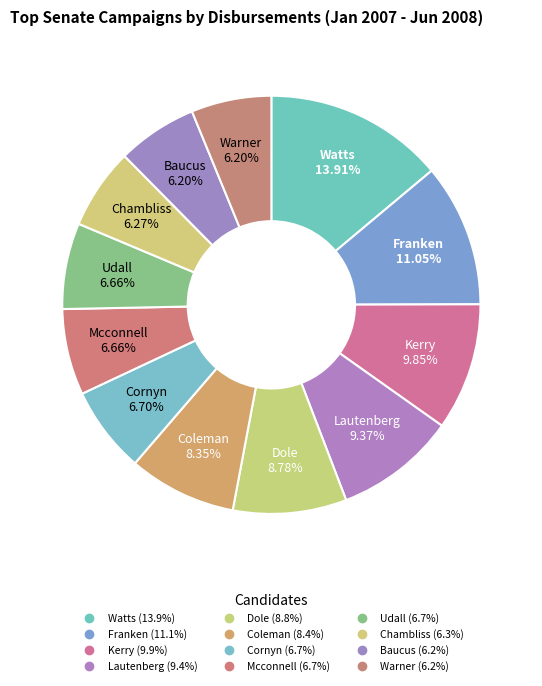

Count the number of slices in the pie.

12